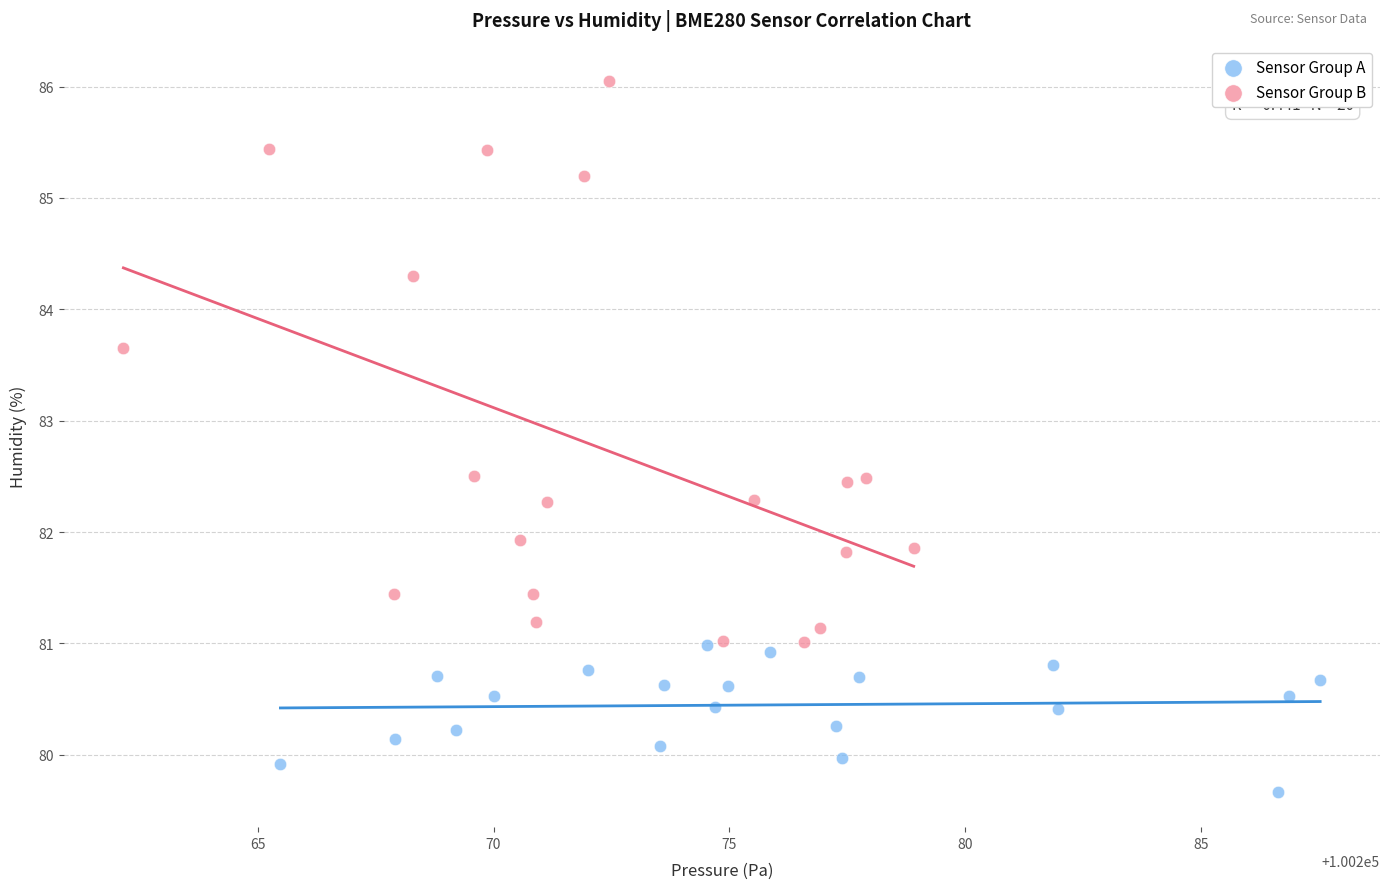

Which series reaches the maximum Y coordinate?

Sensor Group B